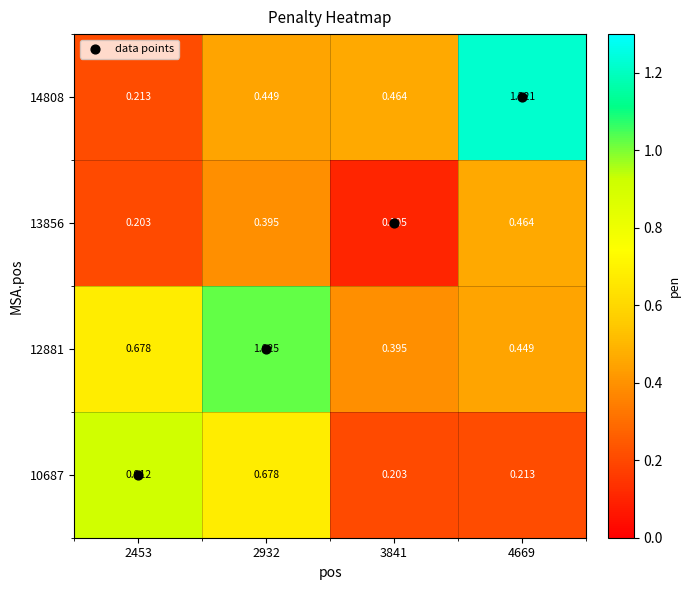

Which series changed the most between 2932 and 4669?

14808